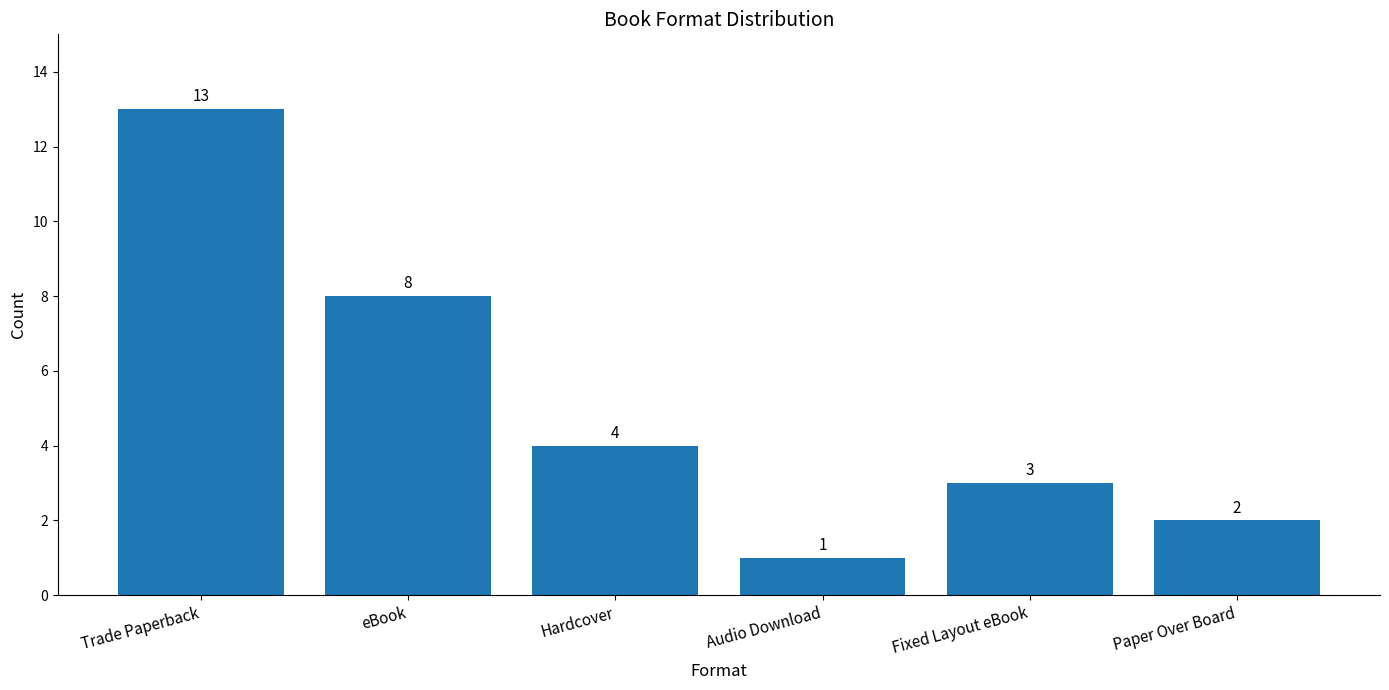

What is the label of the 2nd bar from the right?

Fixed Layout eBook